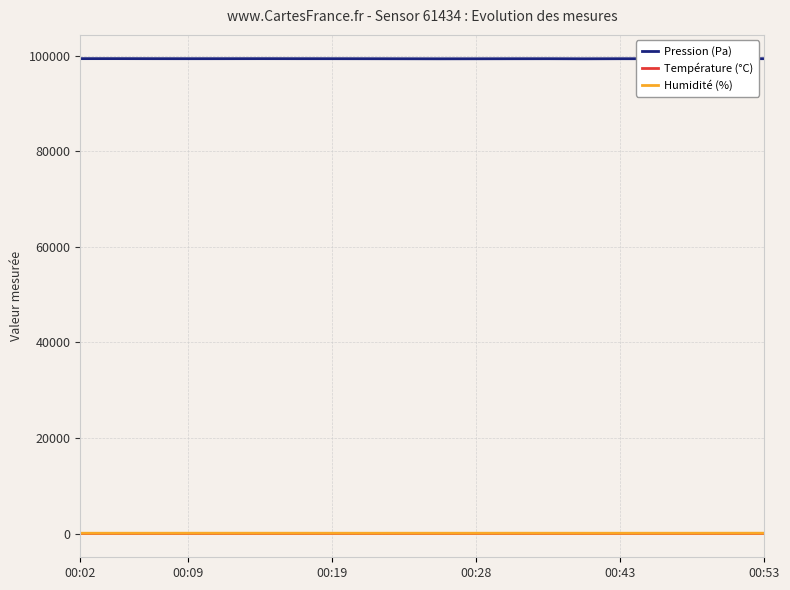

What is the maximum value shown in the chart?

99423.6